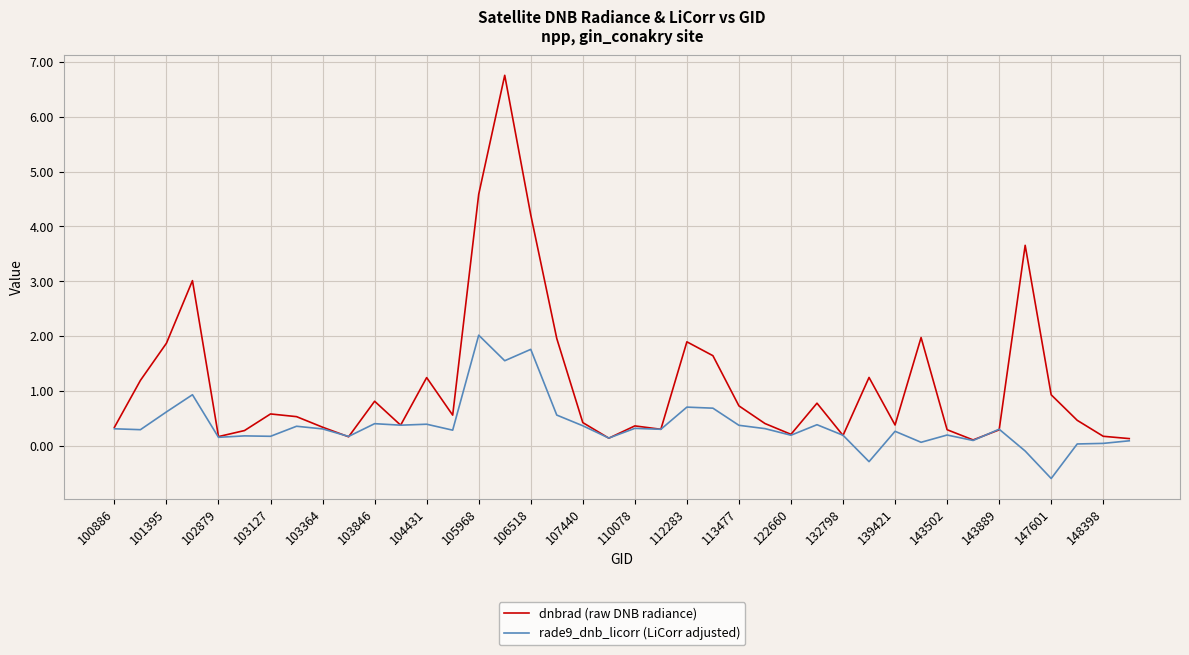

Which series has the largest range (max minus min)?

dnbrad (raw DNB radiance)